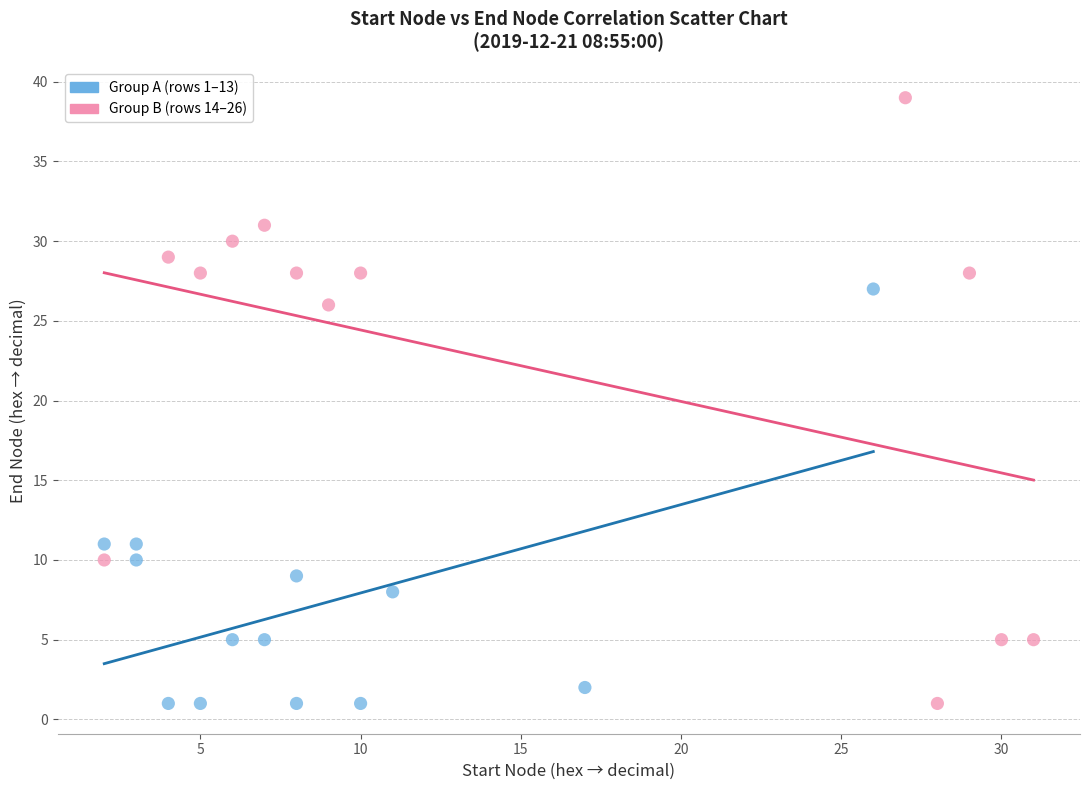

Which series reaches the maximum Y coordinate?

Group B (rows 14–26)